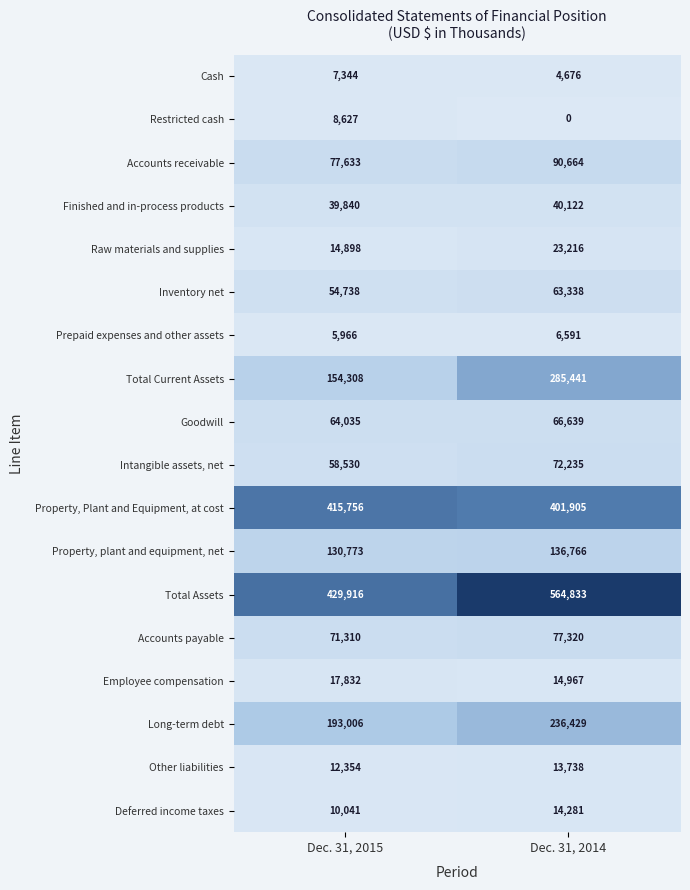

Which label corresponds to the largest value in the chart?

Dec. 31, 2014